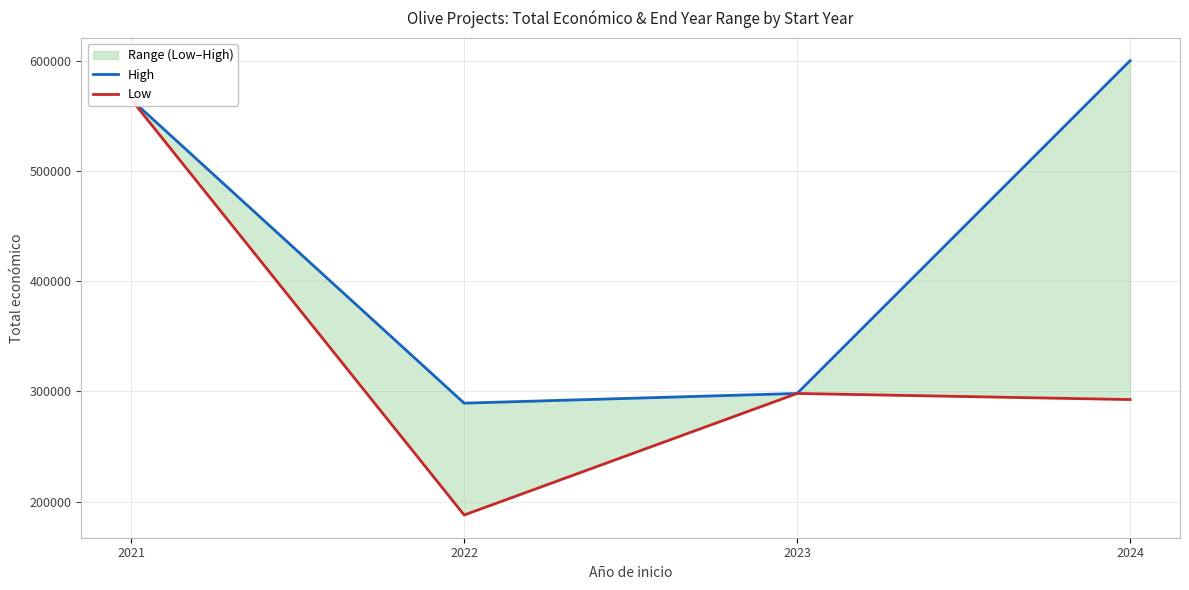

At which label does High reach its minimum?

2022